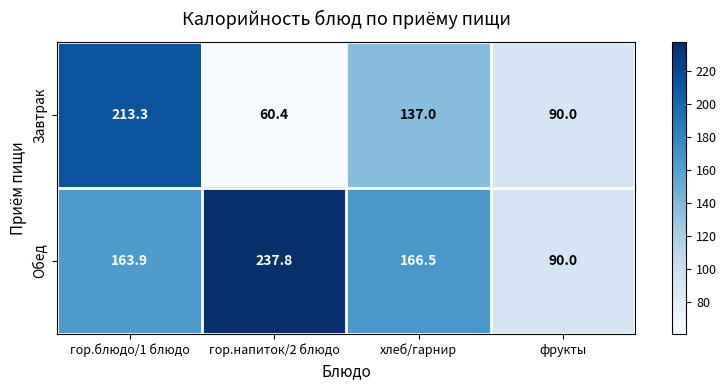

At хлеб/гарнир, list the series in order from largest to smallest.

Обед, Завтрак